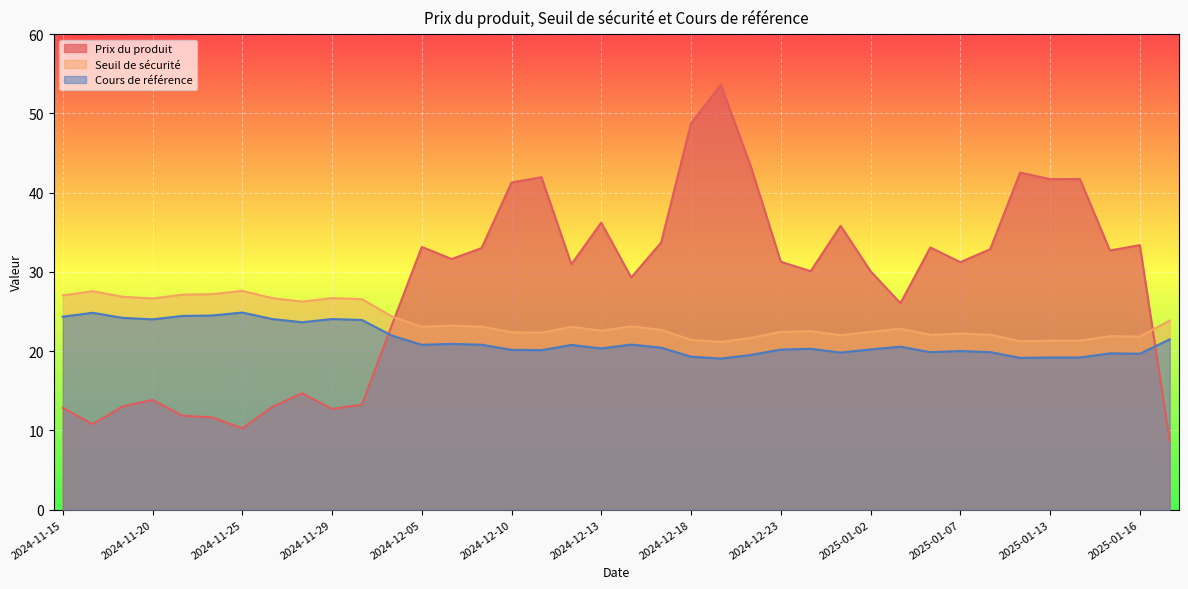

What is the total value across all series at 2025-01-06?

75.0